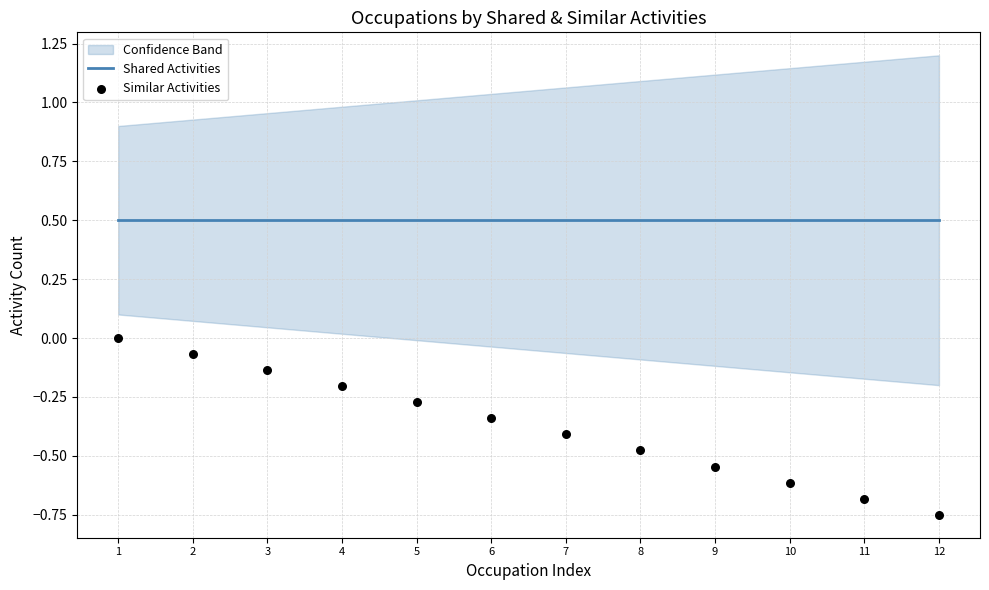

At how many categories does at least one series exceed 0?

12